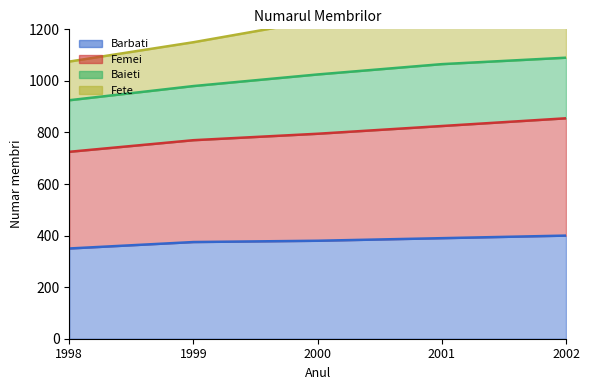

The Barbati series shows 350 at 1998. True or false?

True